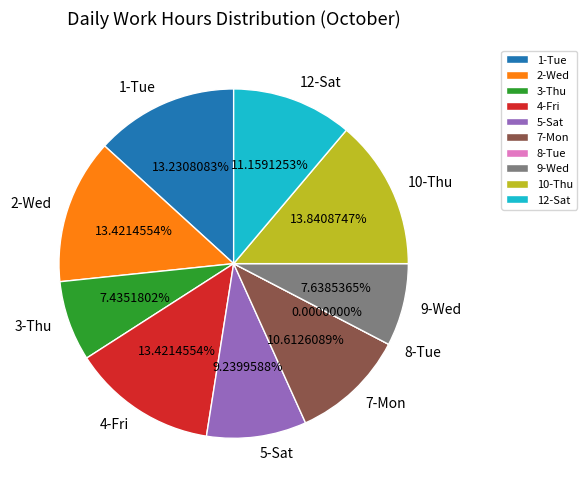

What percentage do 2-Wed and 10-Thu together represent?

27.3%